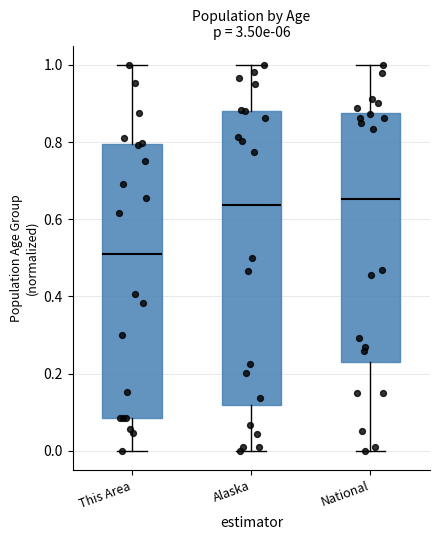

Which box is the tallest, from its lower edge to its upper edge?

Alaska